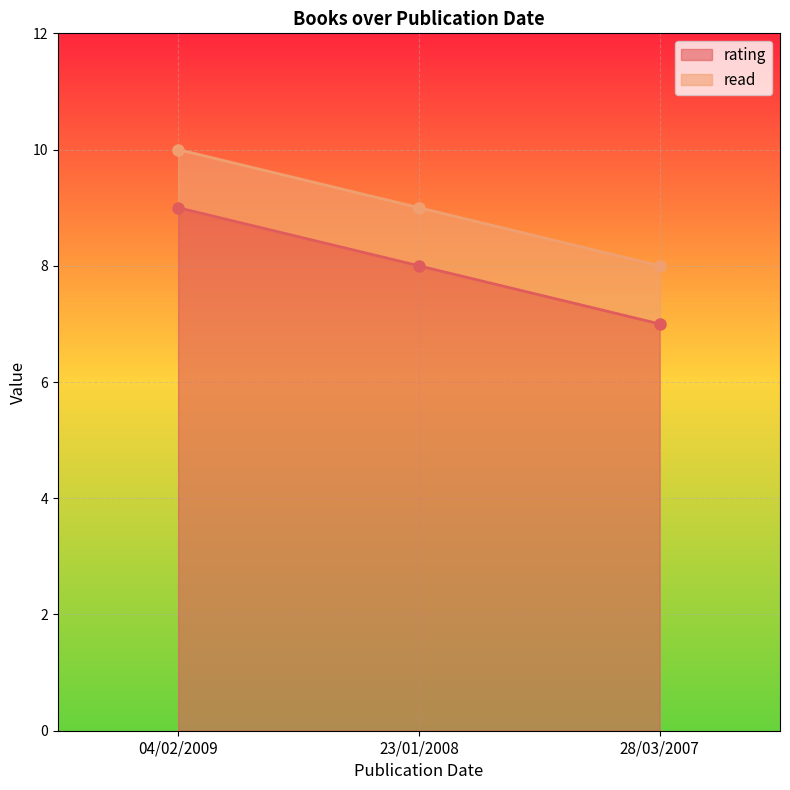

Reading left to right, extract all data points from this chart.

9	8	7